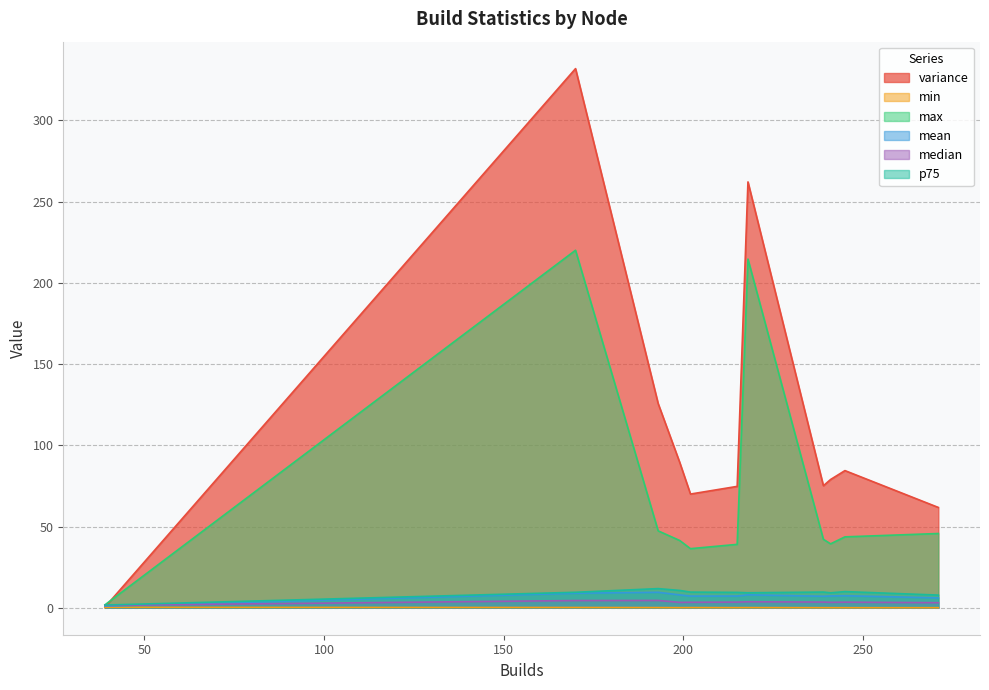

Reading left to right, what are all the values shown in this chart?

variance: 39=0.4	245=84.4	218=262.1	193=125.7	239=75.1	215=74.7	170=331.9	199=89.5	202=70.0	271=61.8	241=78.9
min: 39=0.2	245=0.0	218=0.1	193=0.1	239=0.0	215=0.1	170=0.2	199=0.1	202=0.1	271=0.0	241=0.0
max: 39=1.8	245=43.6	218=214.6	193=47.3	239=42.1	215=39.0	170=220.1	199=41.4	202=36.4	271=45.7	241=39.4
mean: 39=1.0	245=7.4	218=8.0	193=9.5	239=7.1	215=7.2	170=9.0	199=7.9	202=7.2	271=6.1	241=7.3
median: 39=1.5	245=3.5	218=3.7	193=4.5	239=3.5	215=3.5	170=4.4	199=3.3	202=3.4	271=3.1	241=3.4
p75: 39=1.7	245=10.0	218=9.2	193=11.8	239=9.7	215=9.5	170=9.5	199=10.7	202=9.6	271=7.8	241=9.2